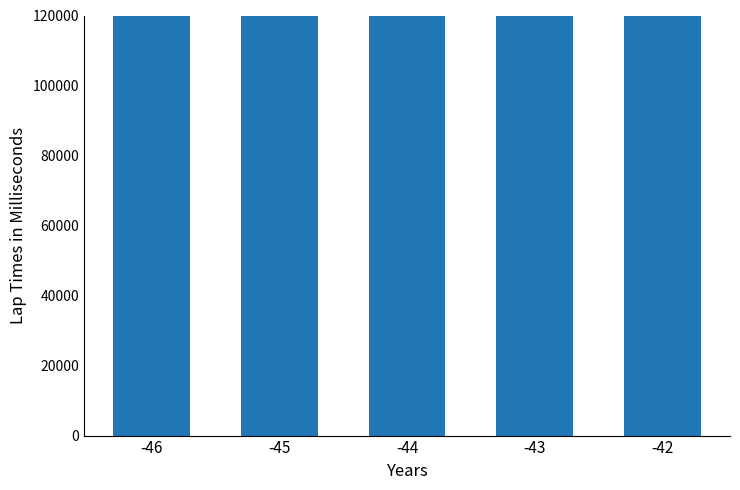

How many categories are shown in the chart?

5